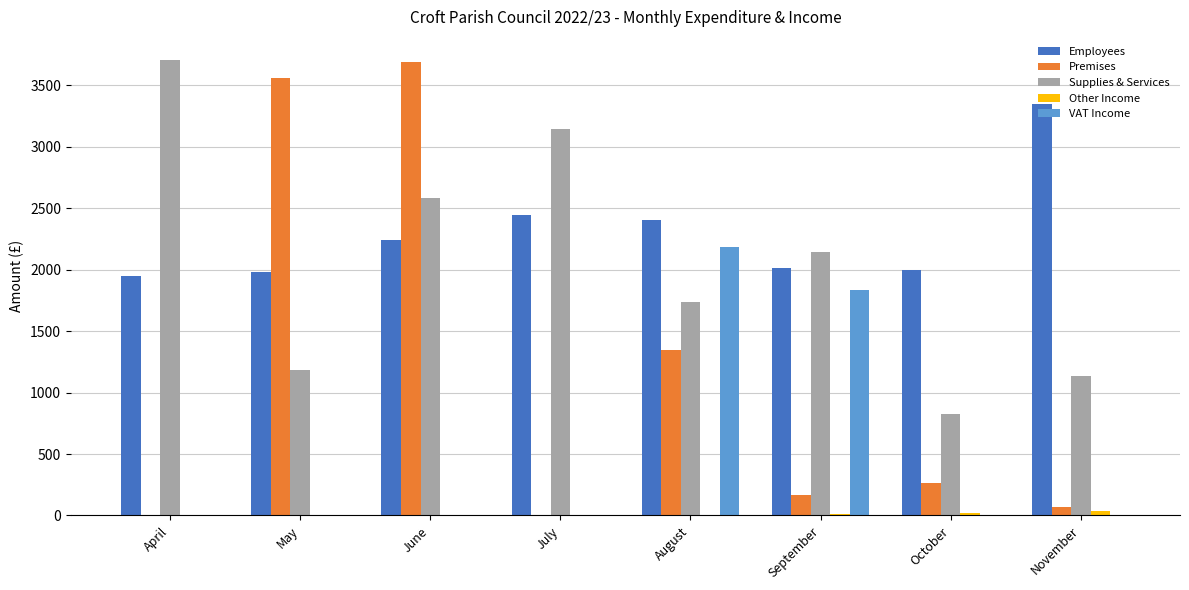

The value of VAT Income at September is 2931.3. True or false?

False